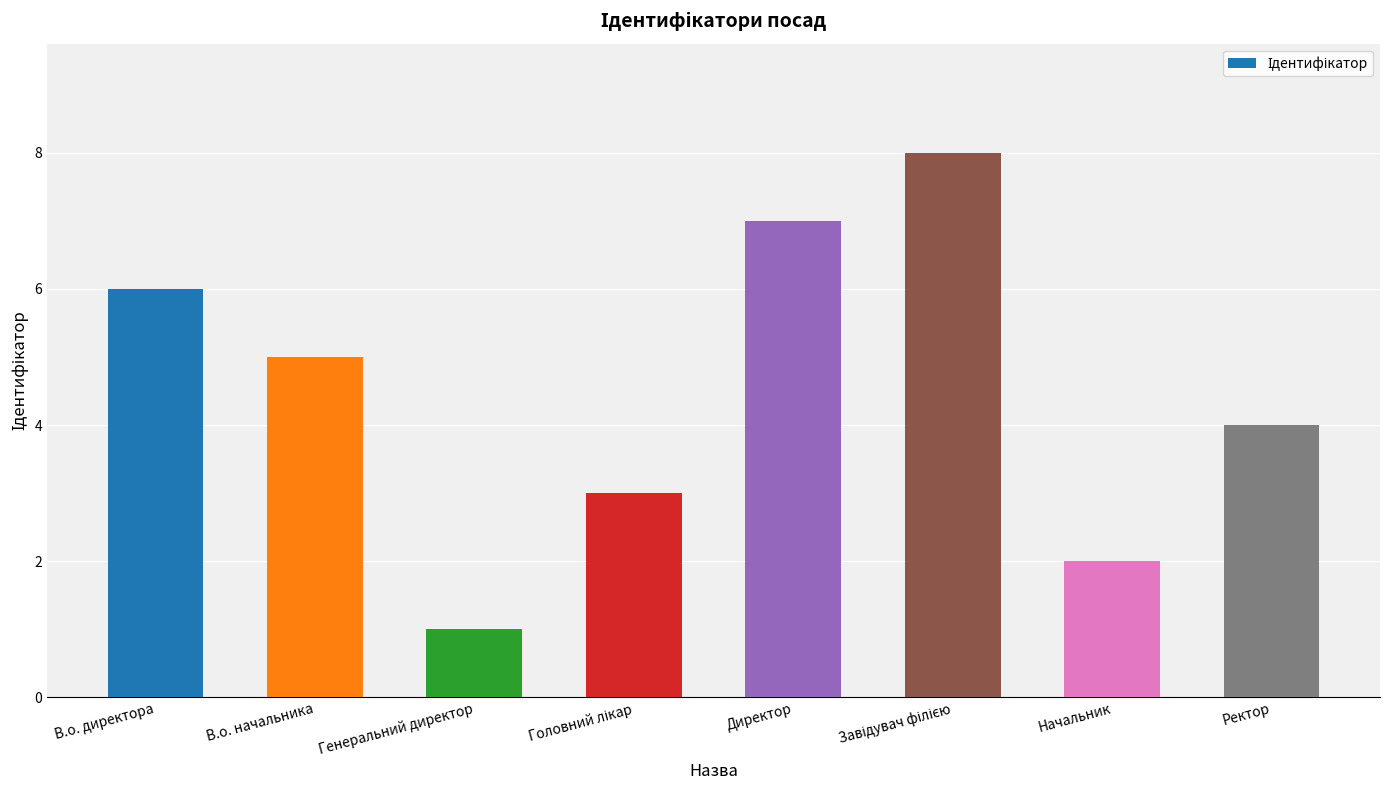

What position from the right is Директор?

4